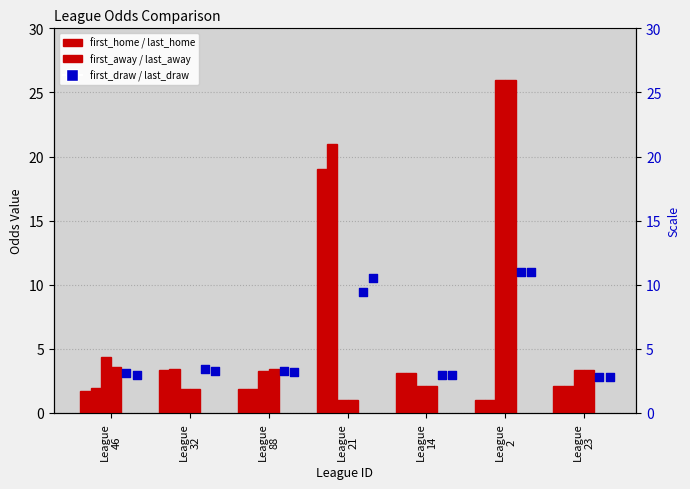

Which series has the largest total across all categories?

first_away